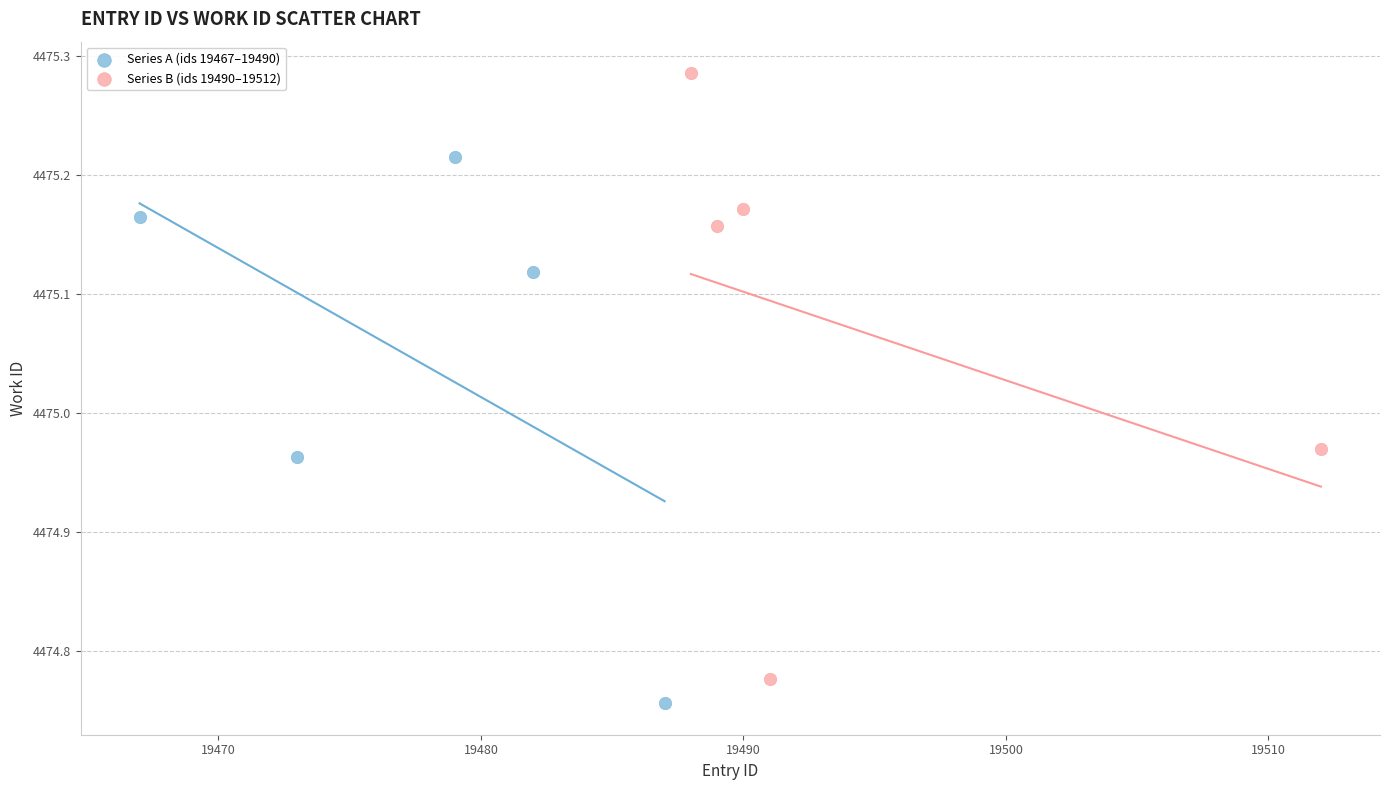

Which series has the widest spread of Y values?

Series B (ids 19490–19512)